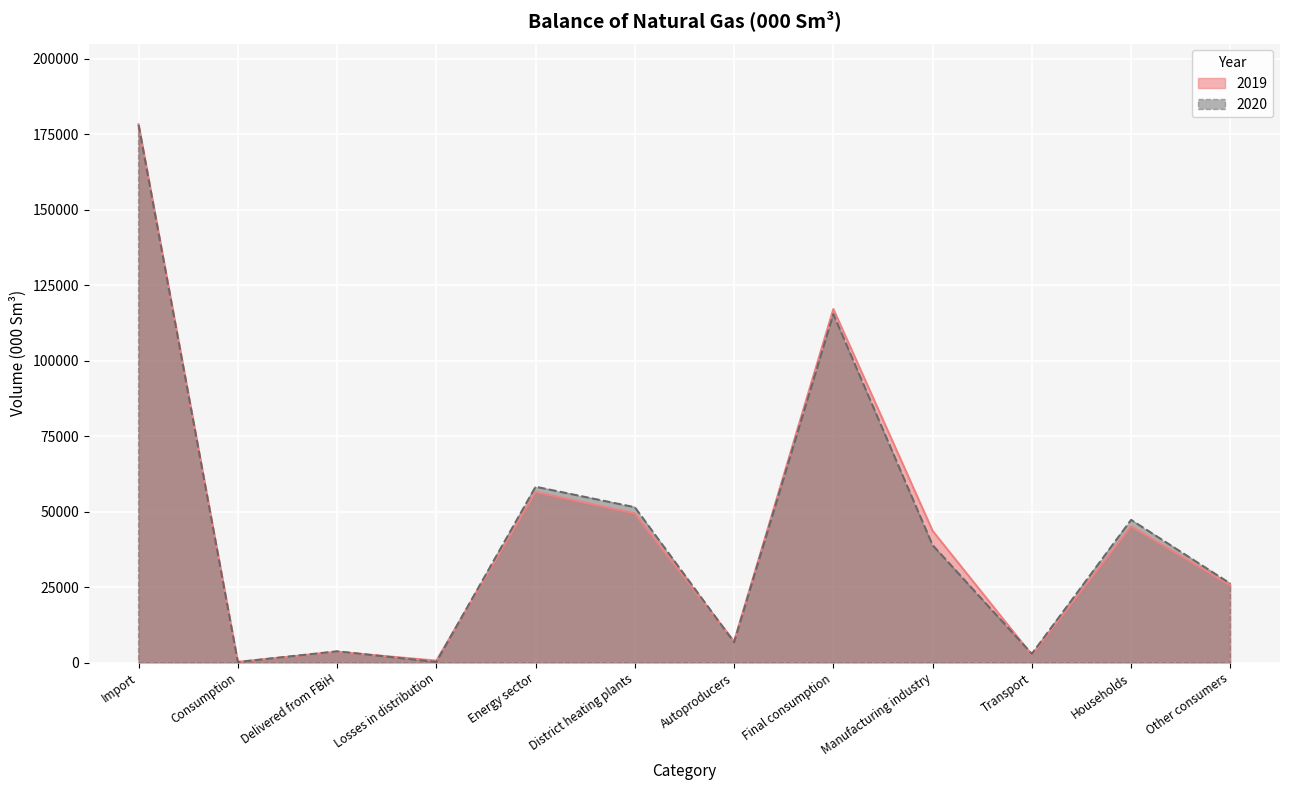

What position from the left is Transport?

10